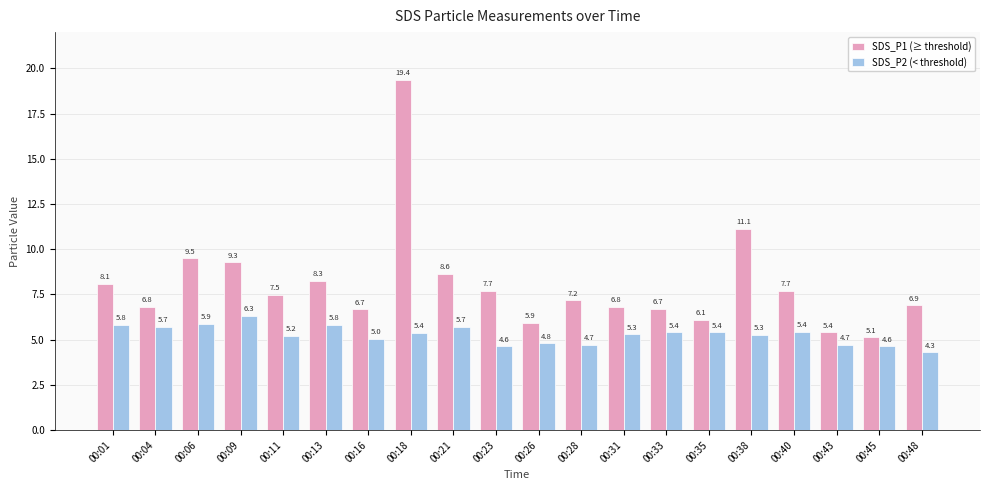

List the series in order of their overall mean, highest first.

SDS_P1 (≥ threshold), SDS_P2 (< threshold)